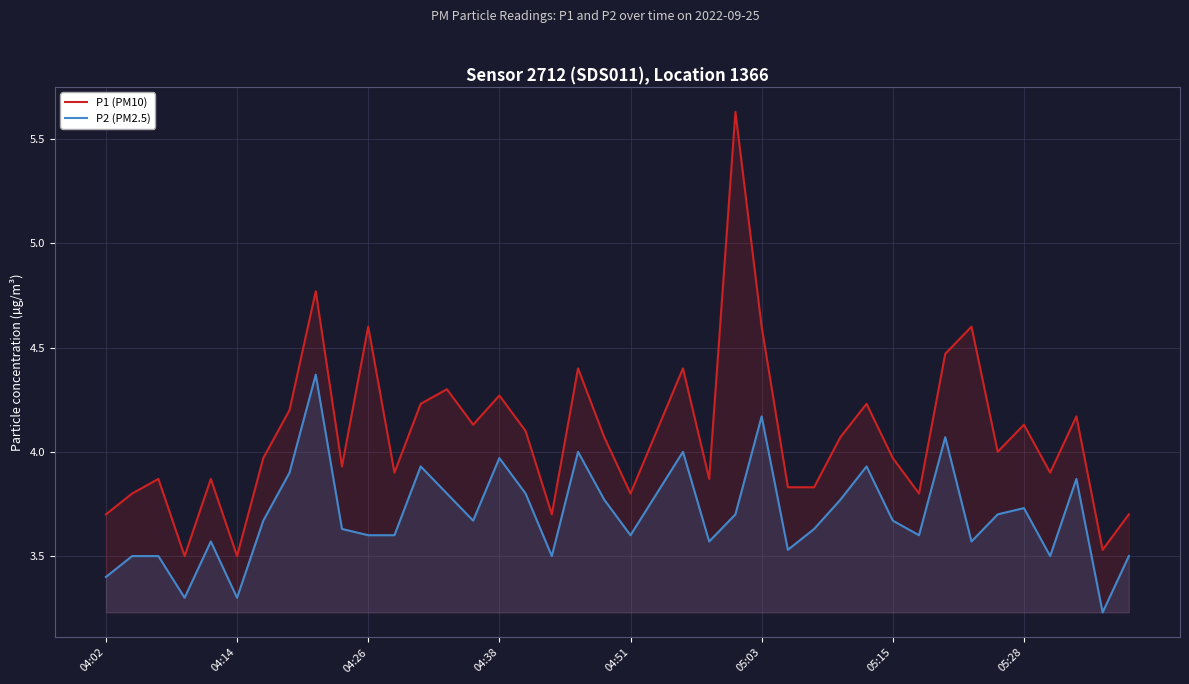

List the series in order of their overall mean, highest first.

P1 (PM10), P2 (PM2.5)